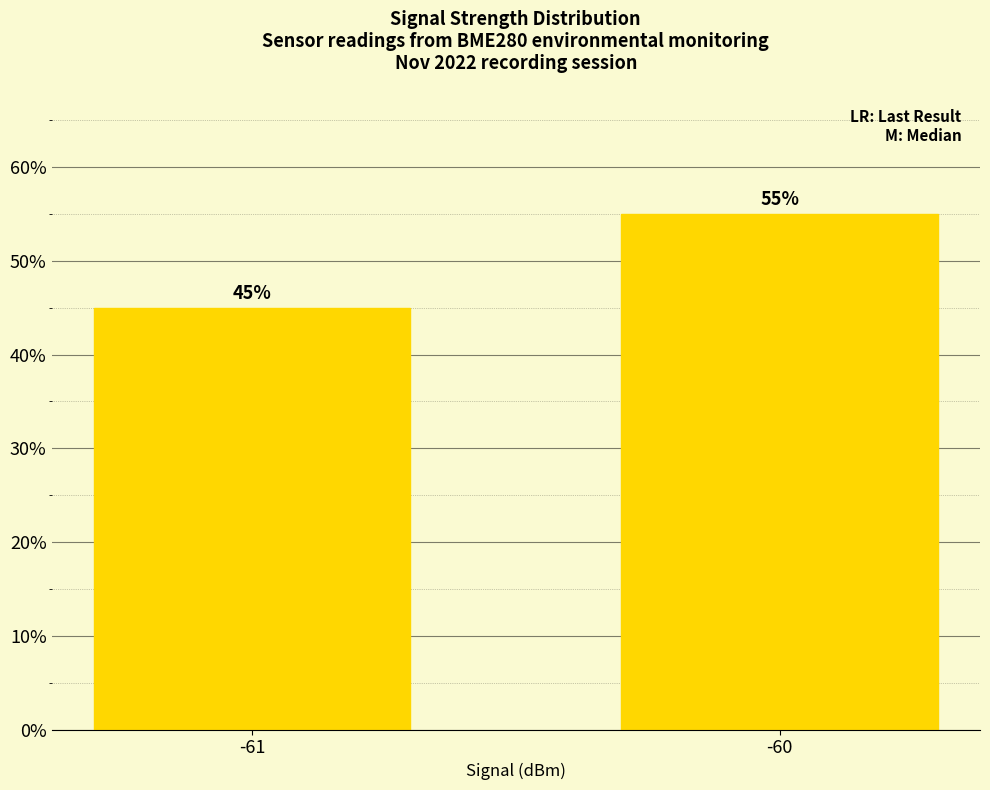

Reading left to right, extract all data points from this chart.

45.0	55.0